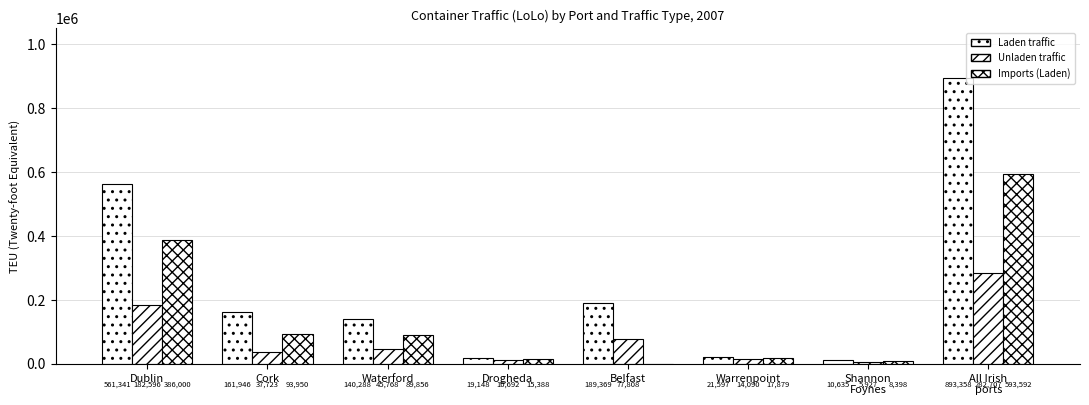

Which series has the largest total across all categories?

Laden traffic